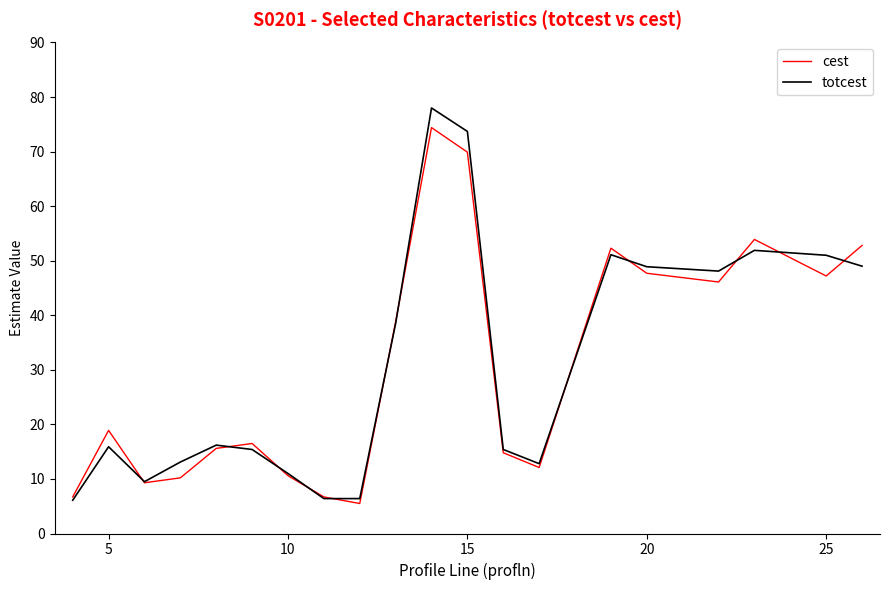

At how many categories does at least one series exceed 62?

2